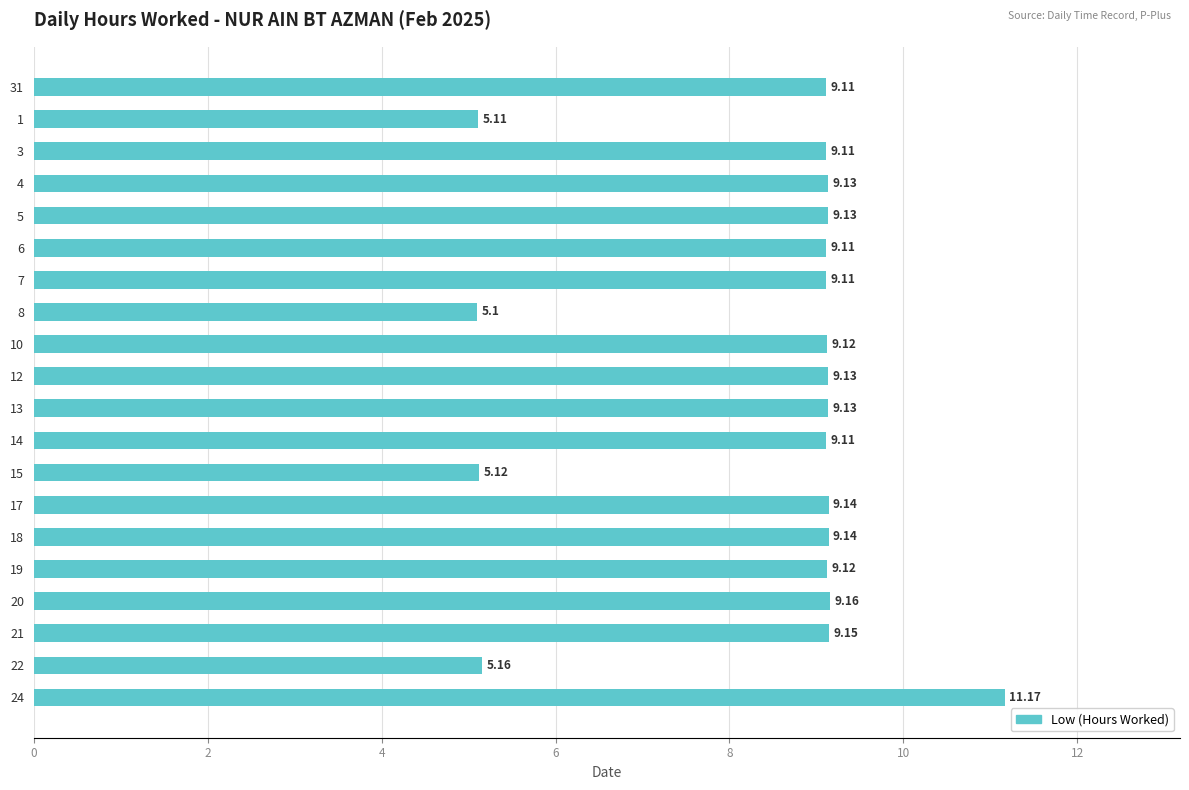

What is the maximum value shown in the chart?

11.2